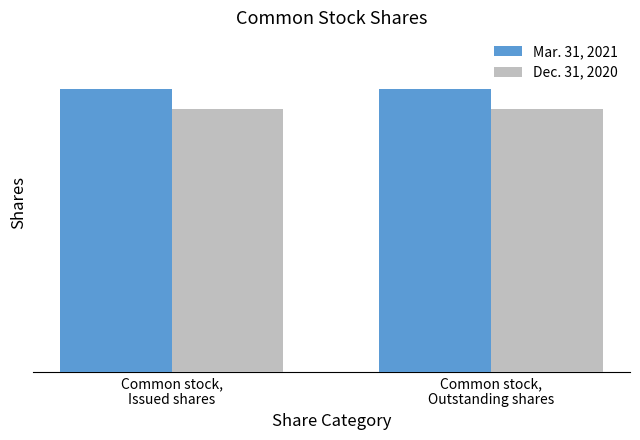

What are all the series names shown in the legend?

Mar. 31, 2021, Dec. 31, 2020